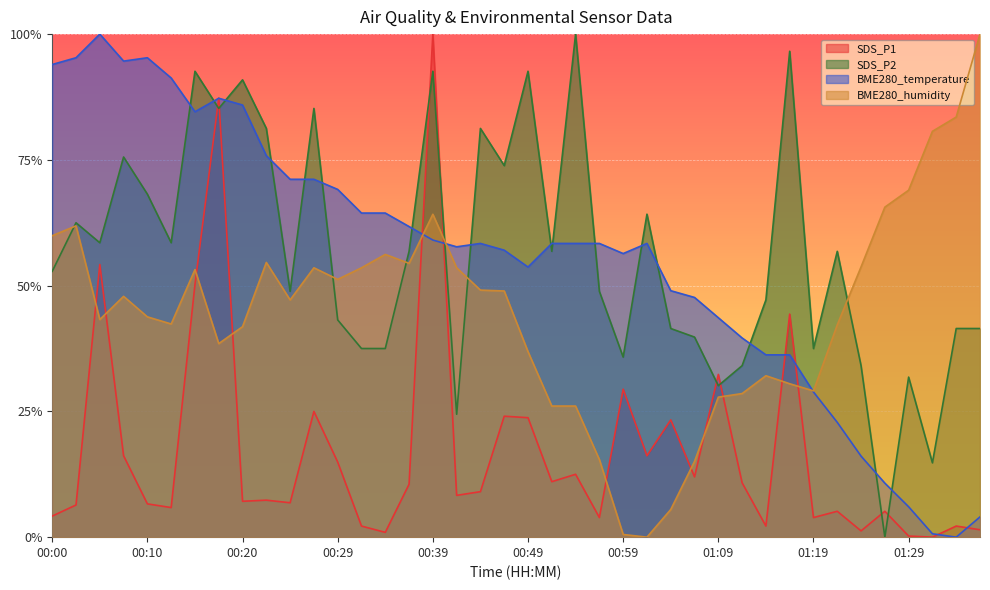

At how many categories does at least one series exceed 0?

40